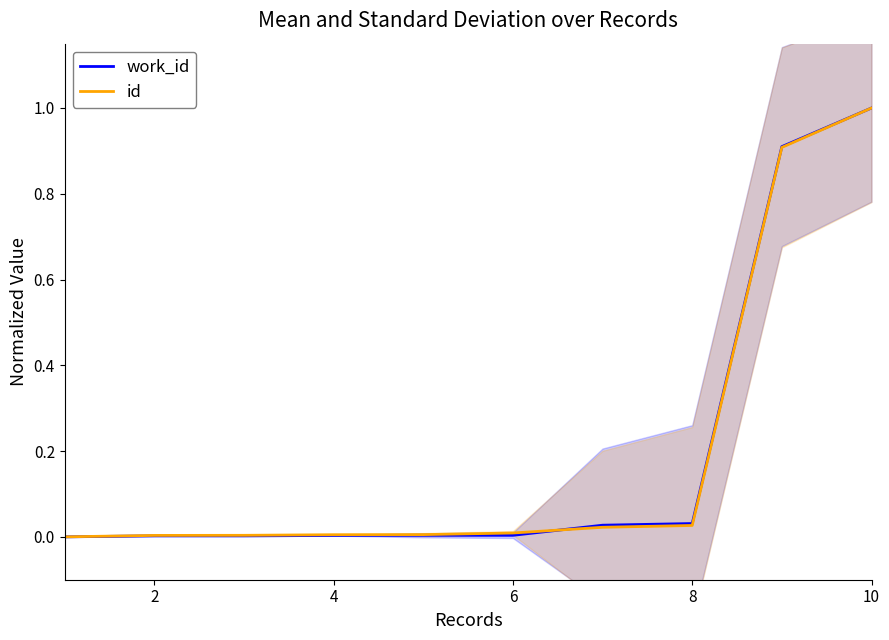

Rank the series at 9 from highest to lowest value.

work_id, id